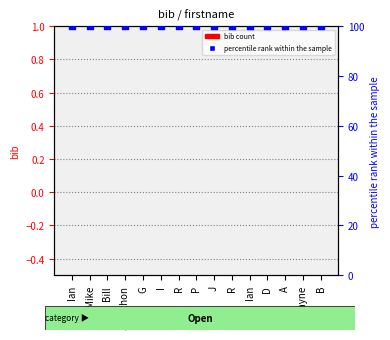

At how many categories does at least one series exceed 25?

15